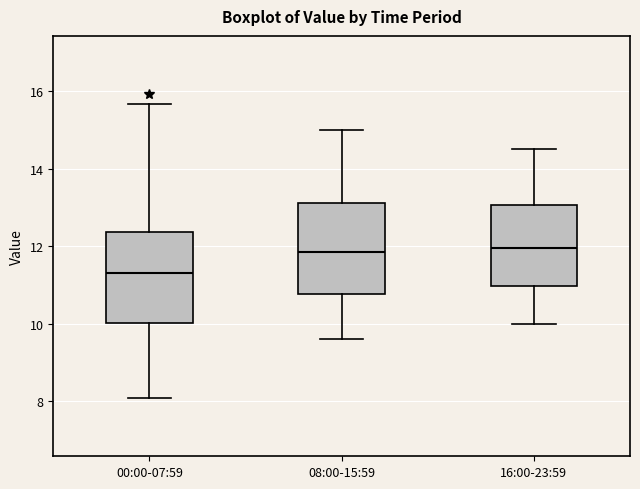

Which box's median line is the lowest?

00:00-07:59